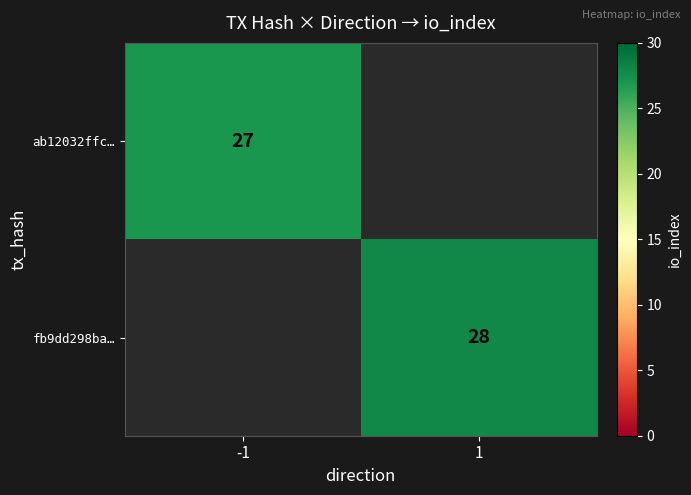

True or false: fb9dd298ba… has a value of 13 at 1.

False